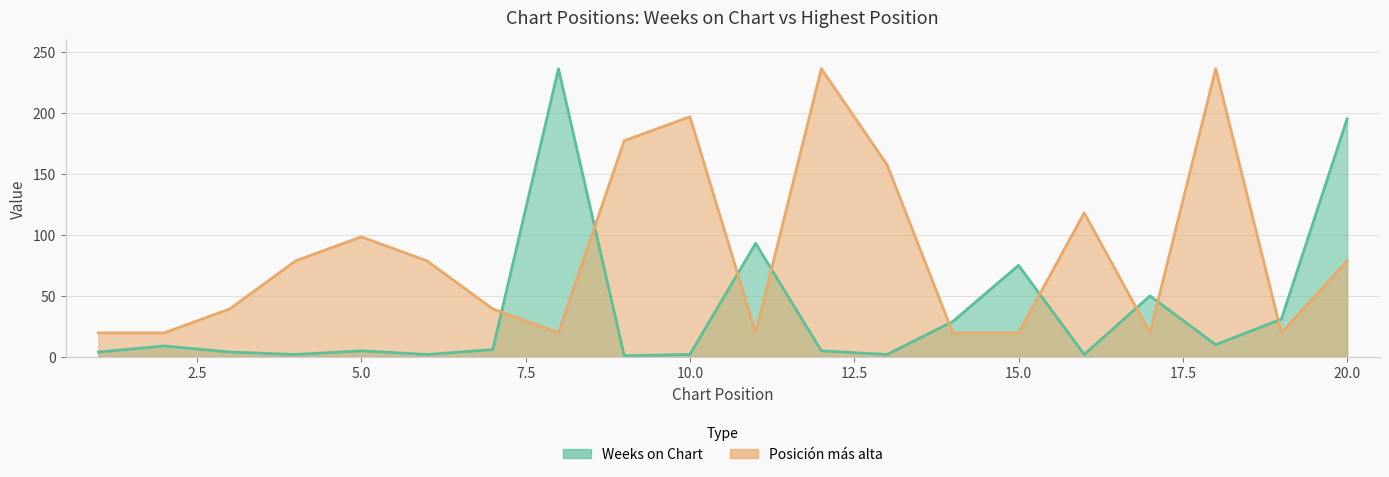

Is it true that Weeks on Chart equals 6.9 at 1?

False